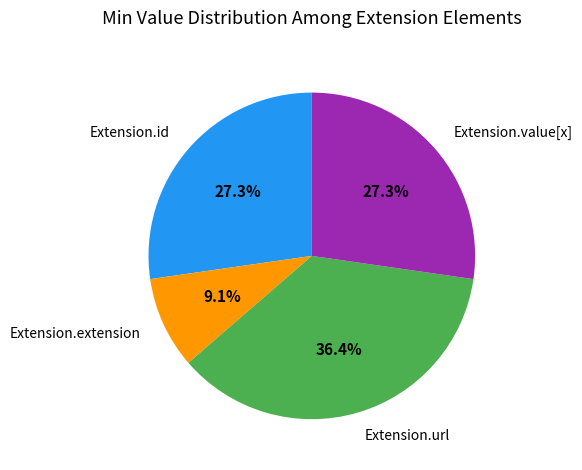

Does Extension.url represent more than half of the total?

No